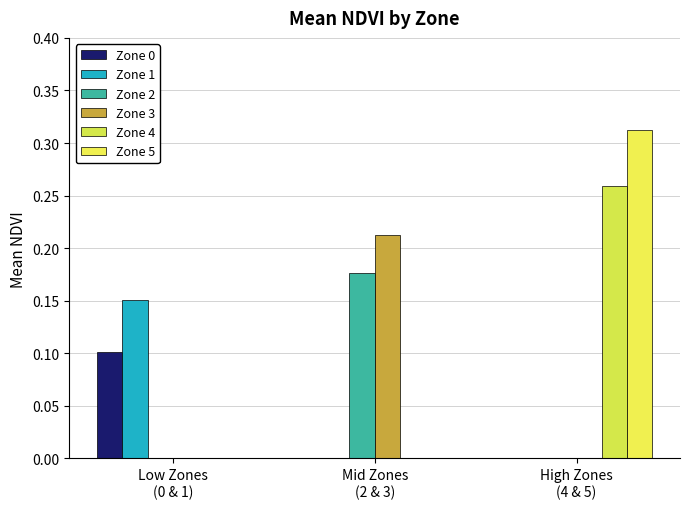

The Zone 4 series shows -0.1 at Low Zones
(0 & 1). True or false?

False